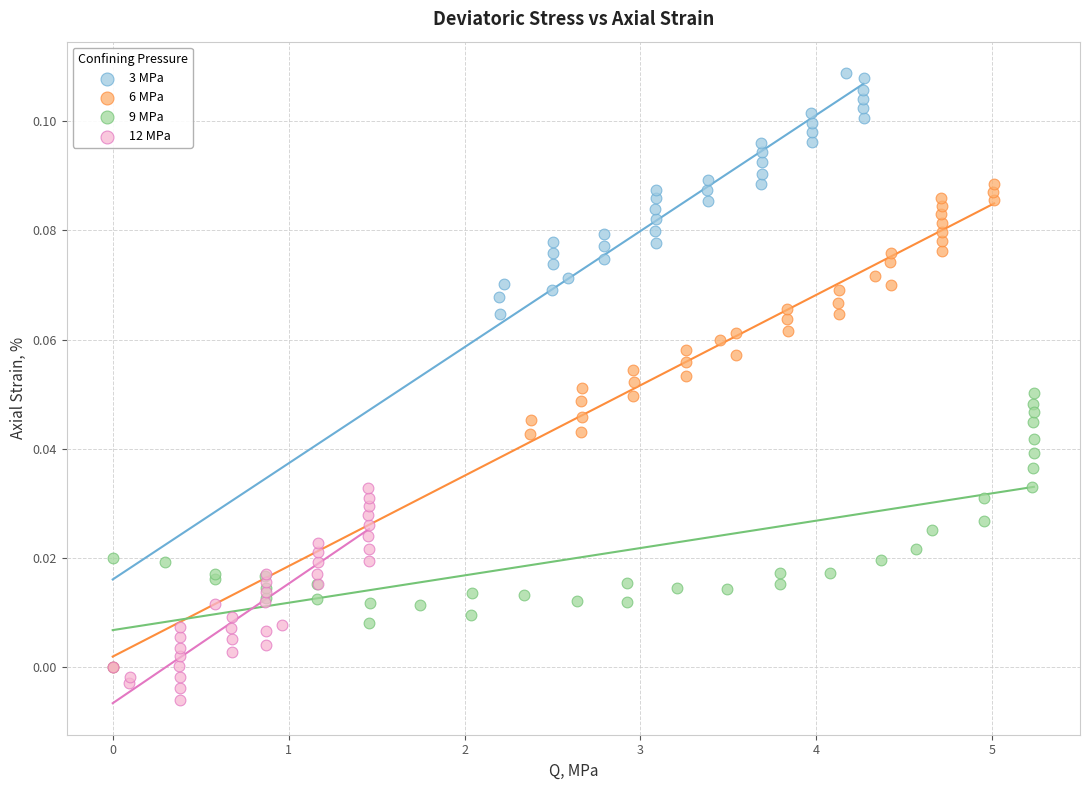

Which series has the largest Y range (max minus min)?

3 MPa